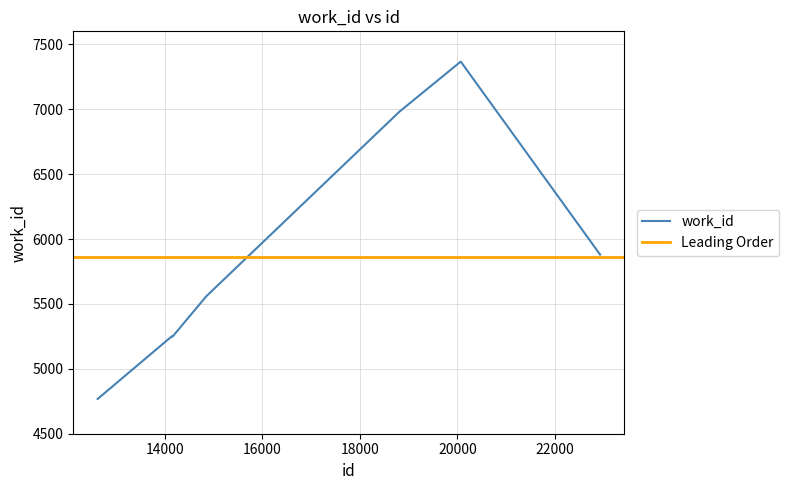

List the labels in order of value, largest first.

20070, 18816, 22927, 14856, 14145, 14161, 12626